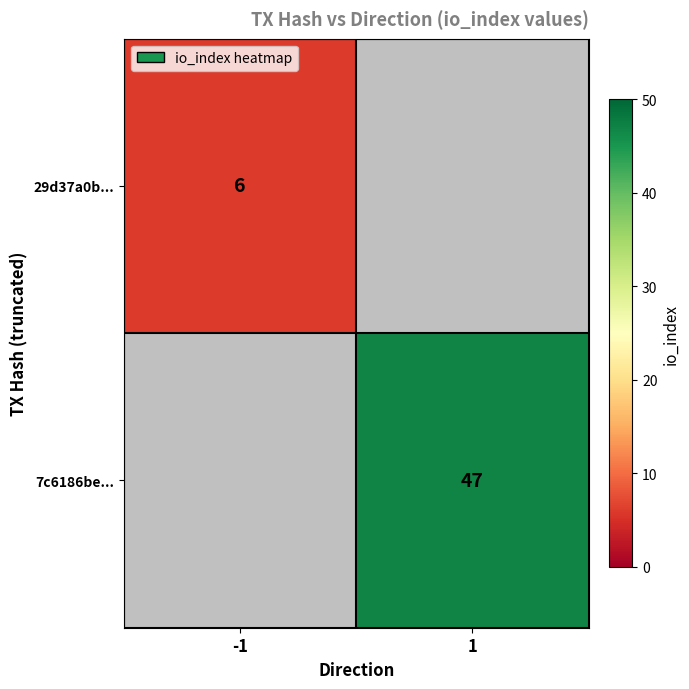

Is the value of 7c6186be... at 1 greater than the value of 29d37a0b... at -1?

Yes